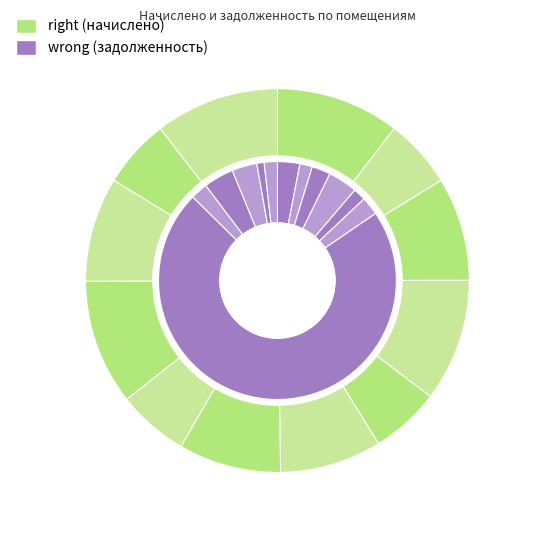

To the nearest percent, what portion does 3 represent?

9%